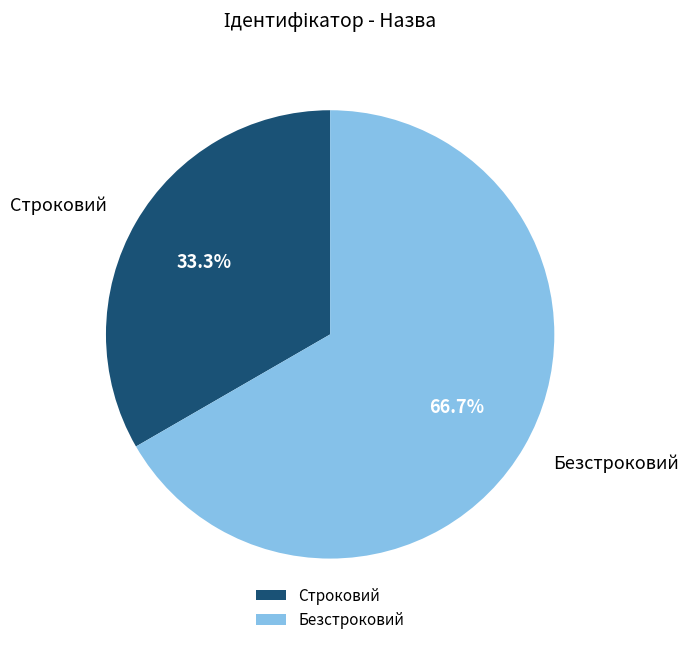

Does Безстроковий account for over 50% of the chart?

Yes